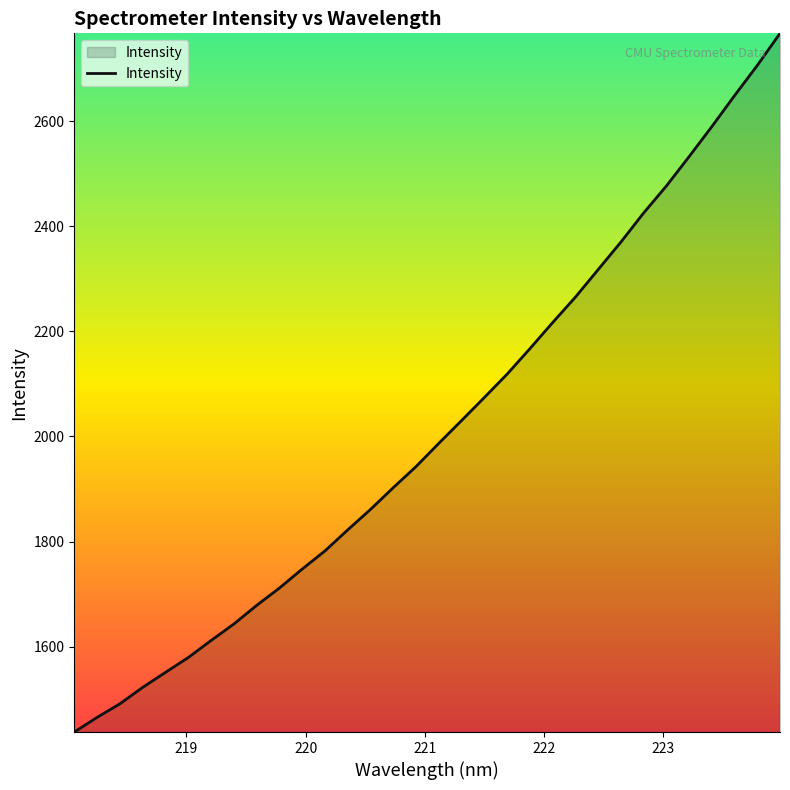

Count the number of values greater than 1986.

16